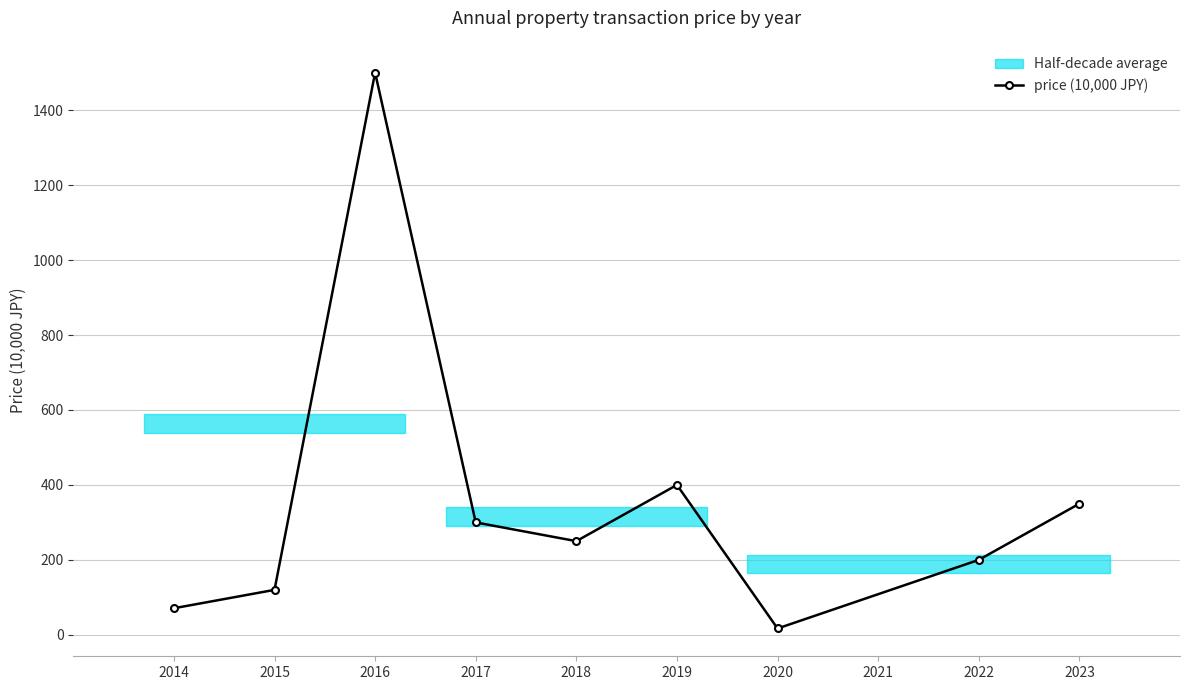

Rank the categories by price (10,000 JPY) value from highest to lowest.

2016, 2019, 2023, 2017, 2018, 2022, 2015, 2014, 2020